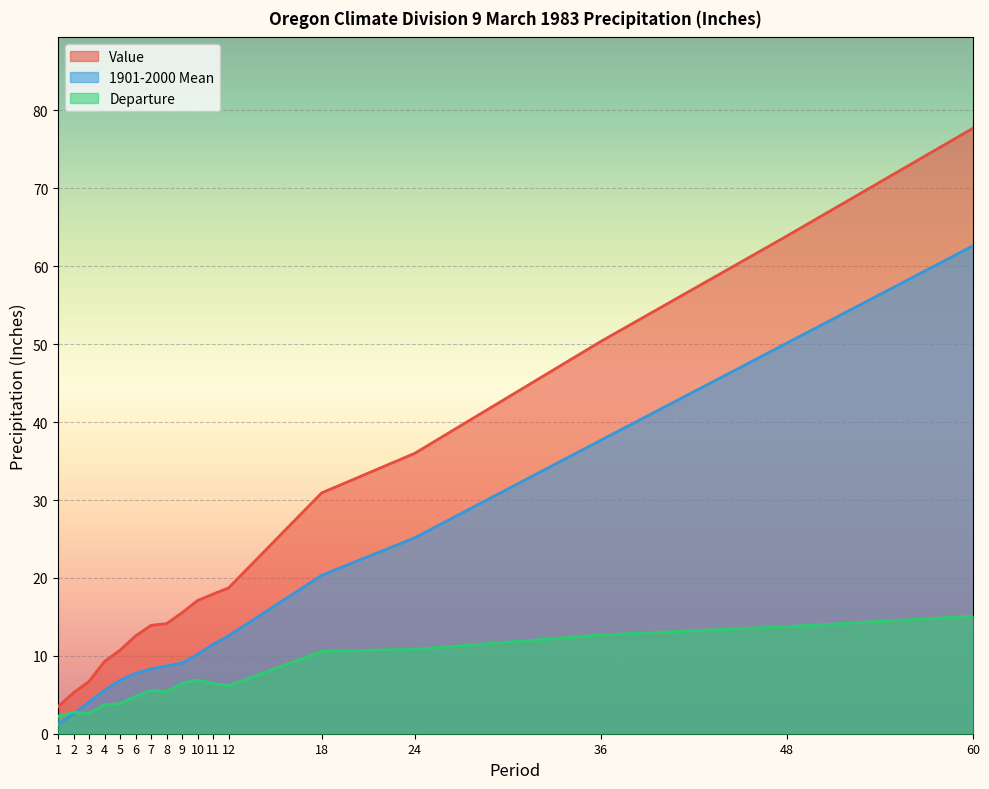

How many lines are shown in the chart?

3